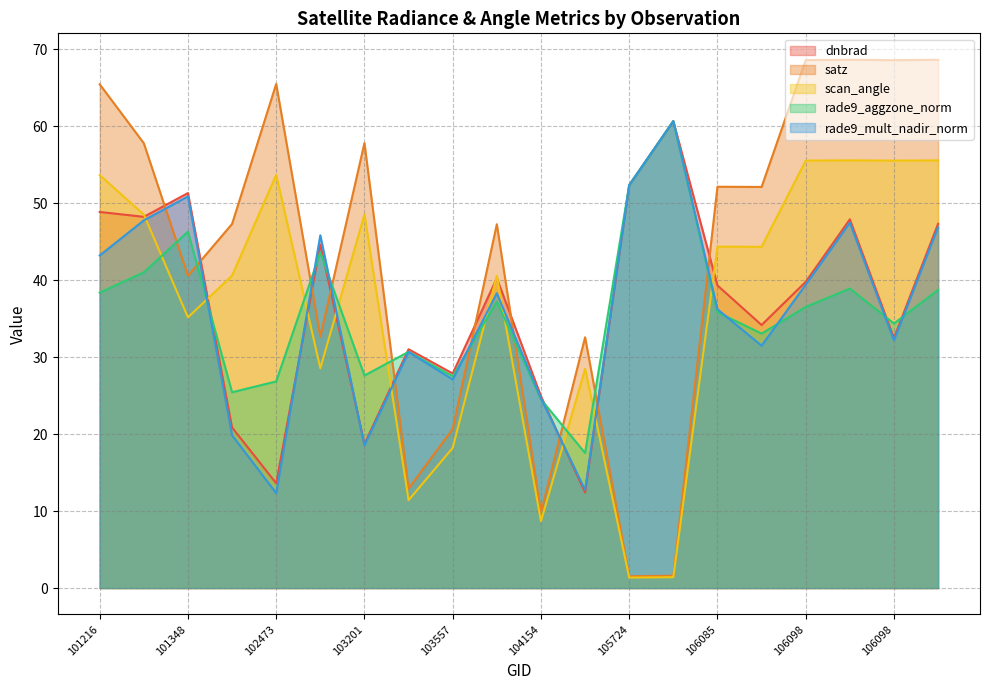

Does the chart display data point markers on the line(s)?

No